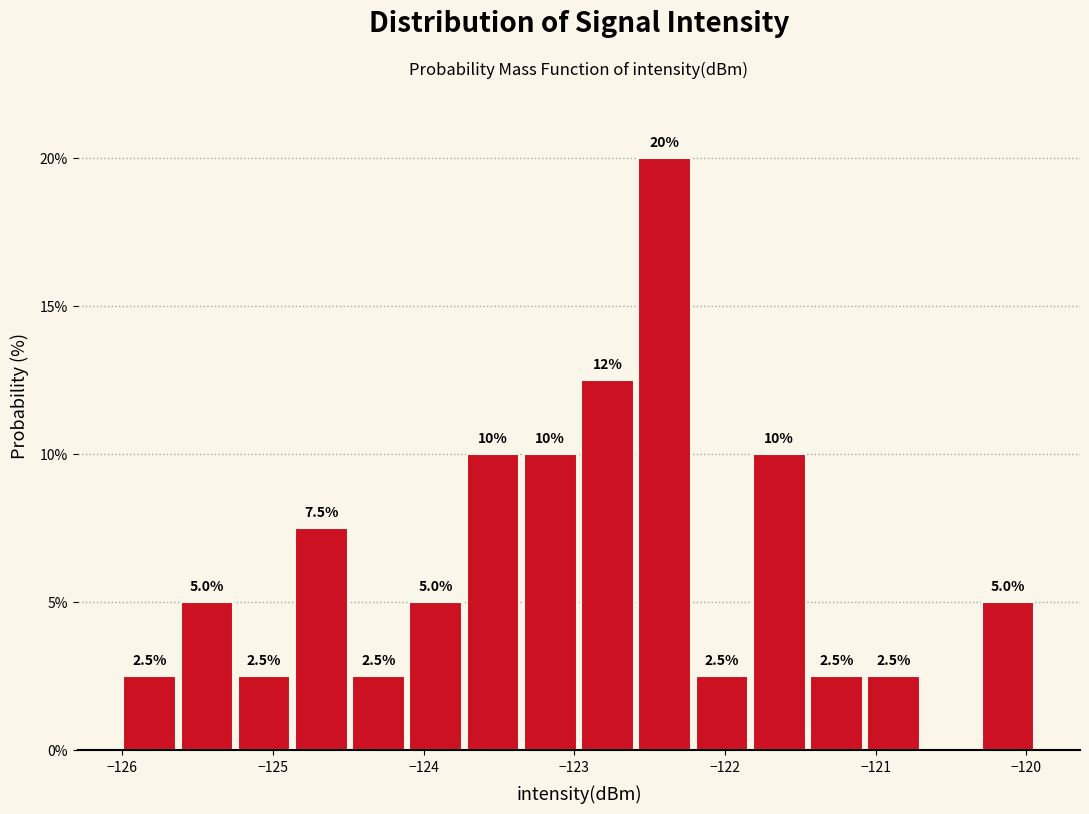

Read against the x-axis, roughly where is the centre of the tallest bar?

-122.4